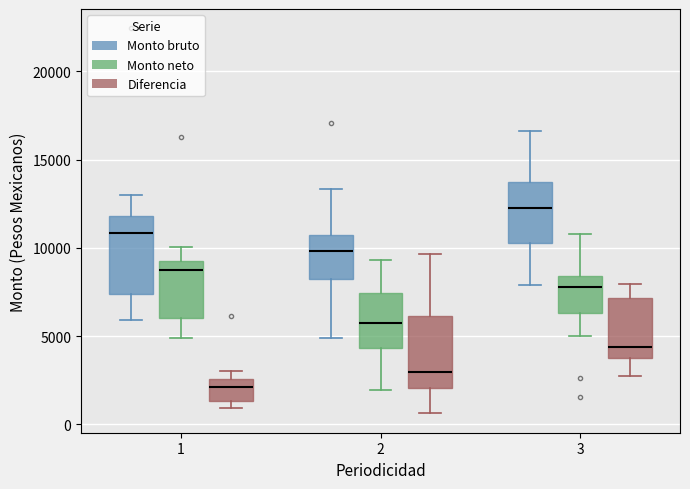

Reading left to right, read every box against the y-axis: the position of its median line, the range the box covers, and the ends of its whiskers. The values are not printed on the chart, so give them approximately, as read against the axis.

1 (Monto bruto): median 11000, box 7500 to 12000, whiskers 6000 to 13000
1 (Monto neto): median 8500, box 6000 to 9500, whiskers 5000 to 10000
1 (Diferencia): median 2000, box 1500 to 2500, whiskers 1000 to 3000
2 (Monto bruto): median 10000, box 8000 to 10500, whiskers 5000 to 13500
2 (Monto neto): median 6000, box 4500 to 7500, whiskers 2000 to 9500
2 (Diferencia): median 3000, box 2000 to 6000, whiskers 500 to 9500
3 (Monto bruto): median 12000, box 10500 to 13500, whiskers 8000 to 16500
3 (Monto neto): median 8000, box 6500 to 8500, whiskers 5000 to 11000
3 (Diferencia): median 4500, box 4000 to 7000, whiskers 2500 to 8000